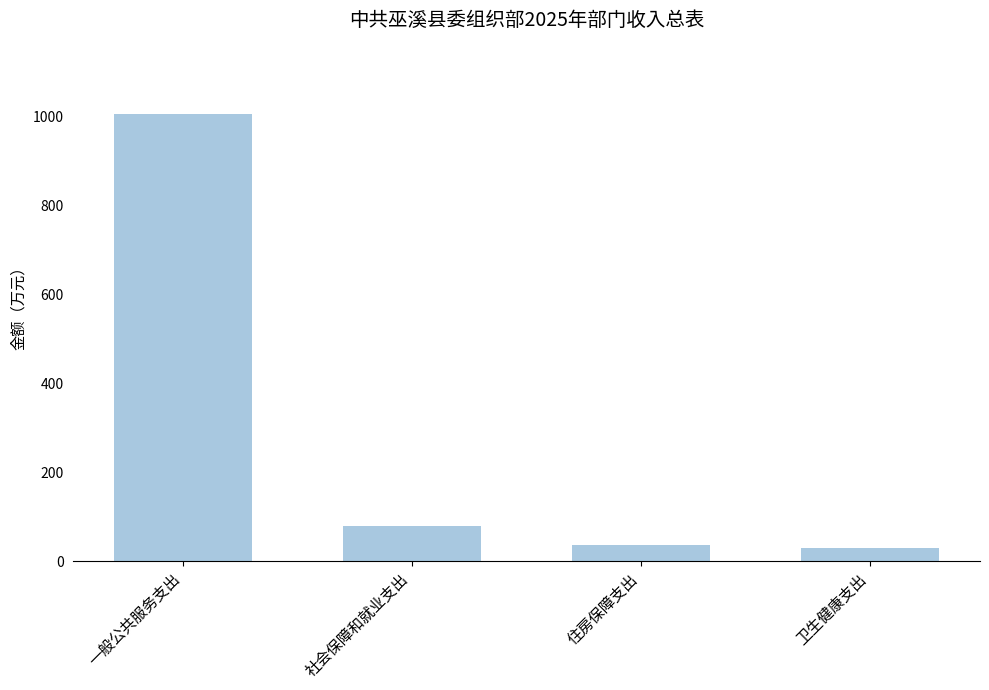

What is the sum of the values at 一般公共服务支出 and 卫生健康支出?

1033.7